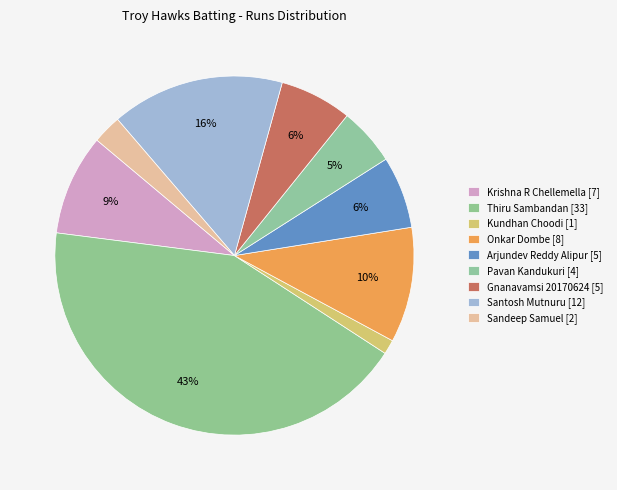

Do Kundhan Choodi and Thiru Sambandan together represent more than half of the pie?

No